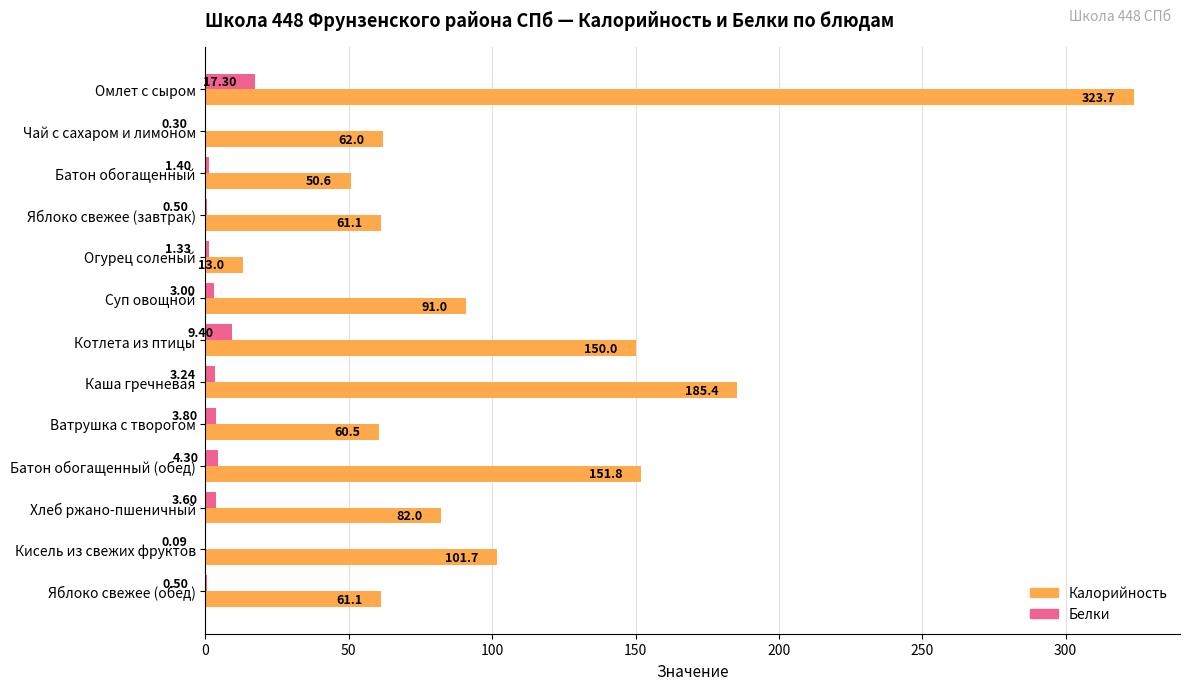

What is the total value across all series at Омлет с сыром?

341.0